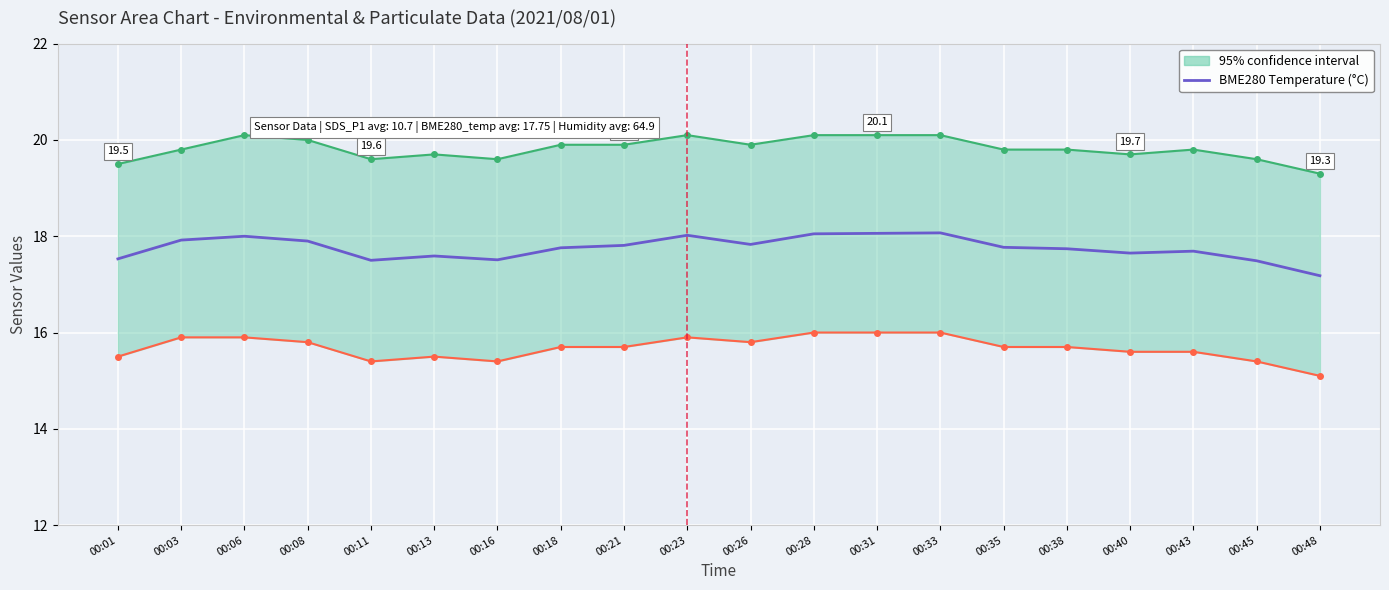

What is the average value?

17.8